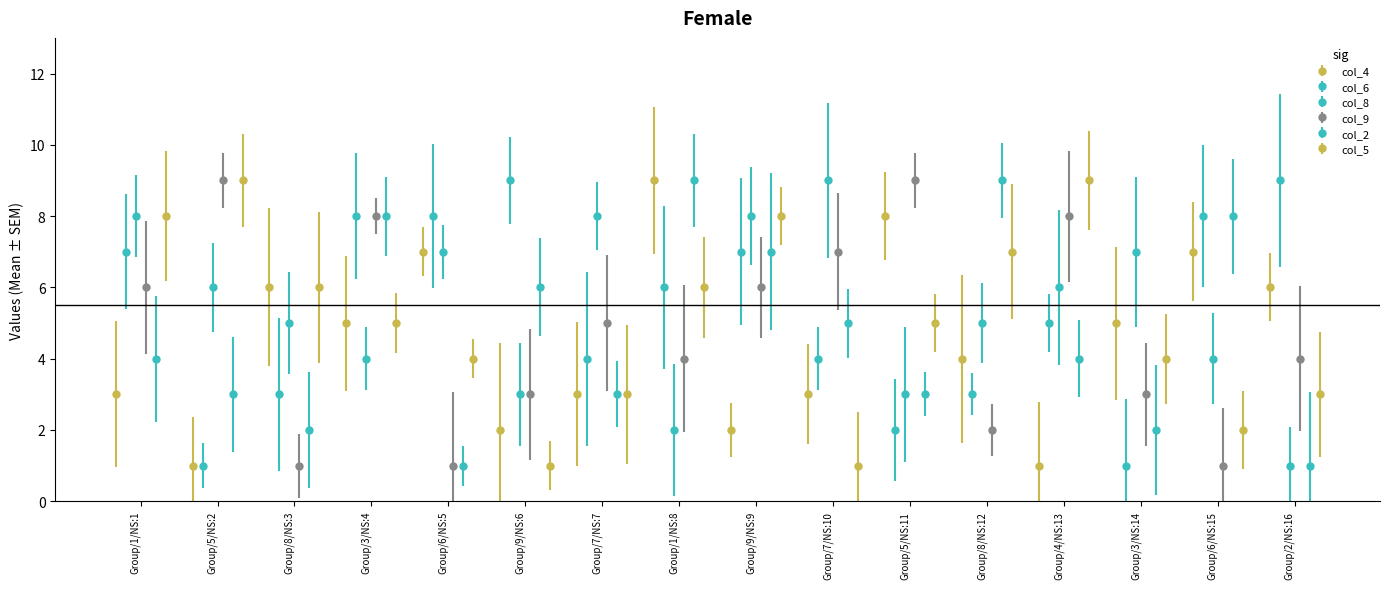

Which series has the widest spread of values?

col_4